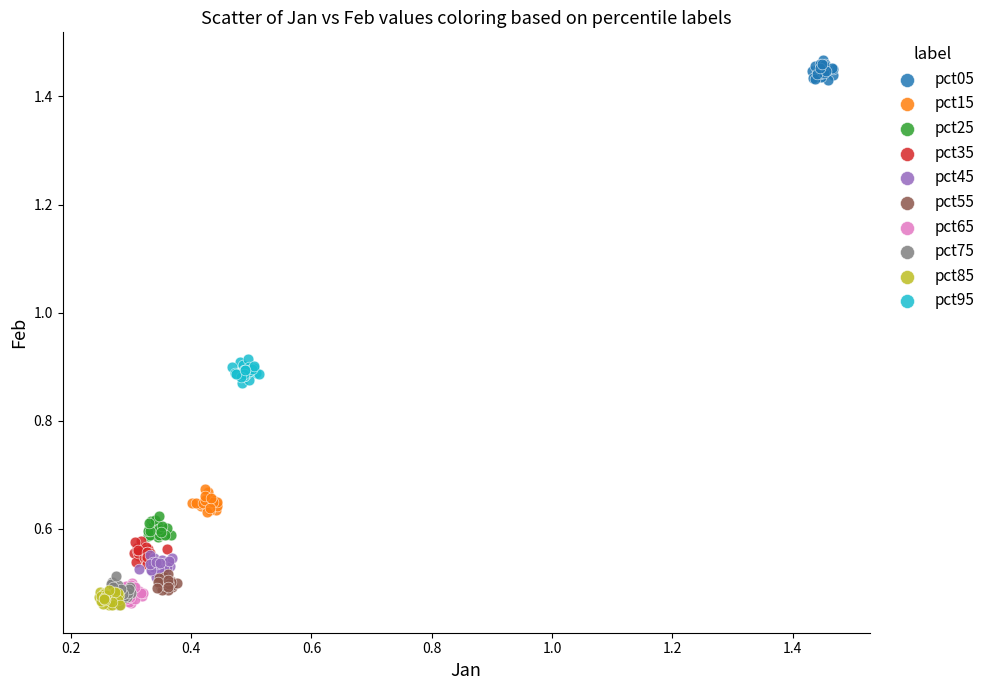

What are all the series names shown in the legend?

pct05, pct15, pct25, pct35, pct45, pct55, pct65, pct75, pct85, pct95